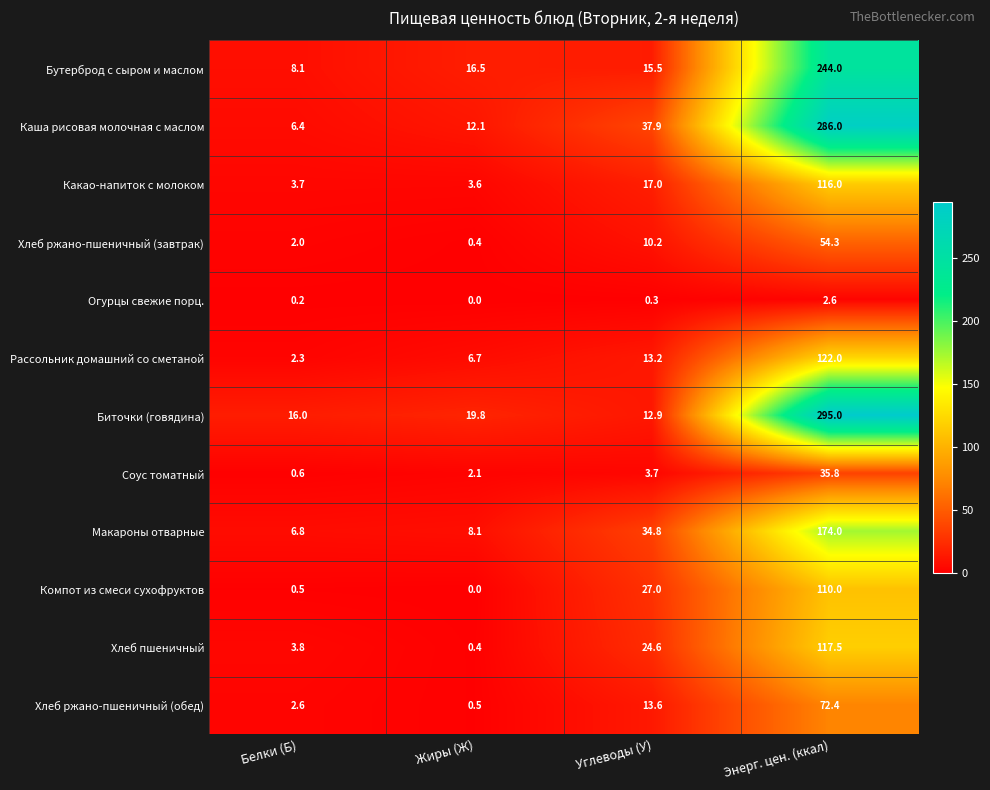

At how many categories does at least one series exceed 24?

2